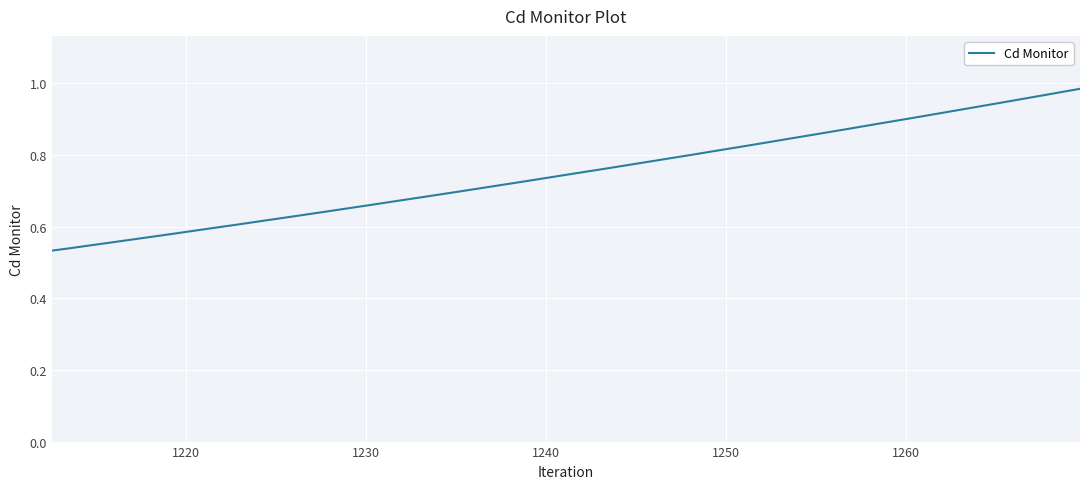

How many lines are shown in the chart?

1